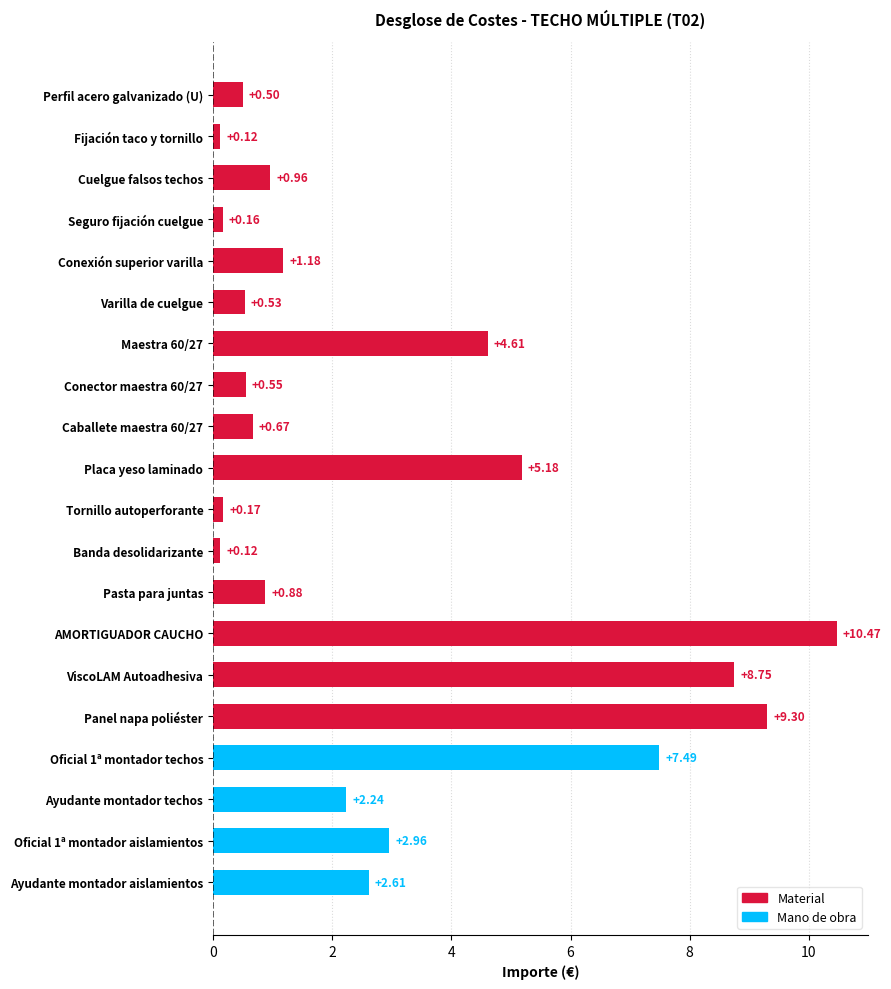

What is the sum of all values?

59.5